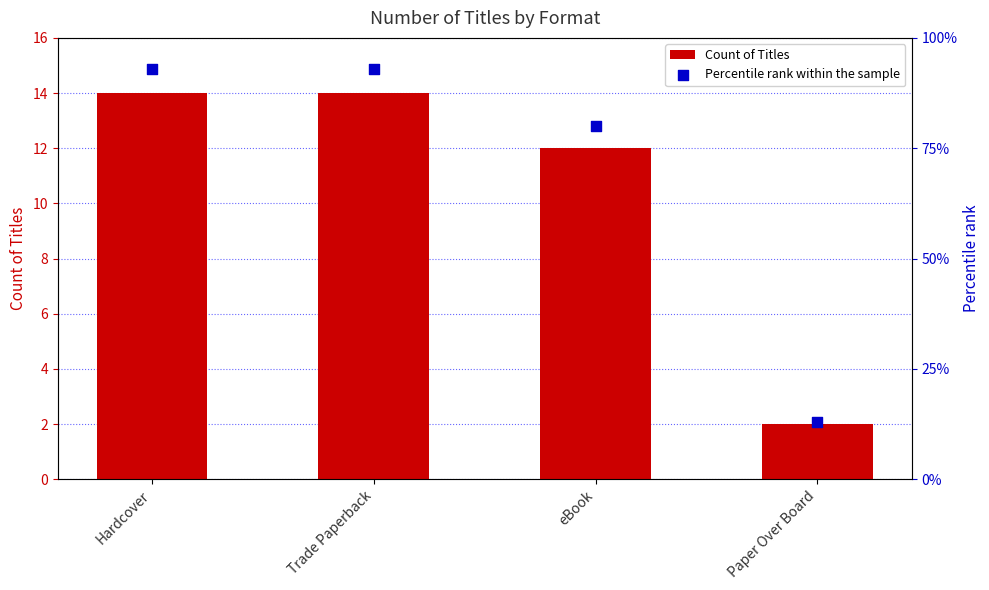

At which category is the sum across all series the highest?

Hardcover